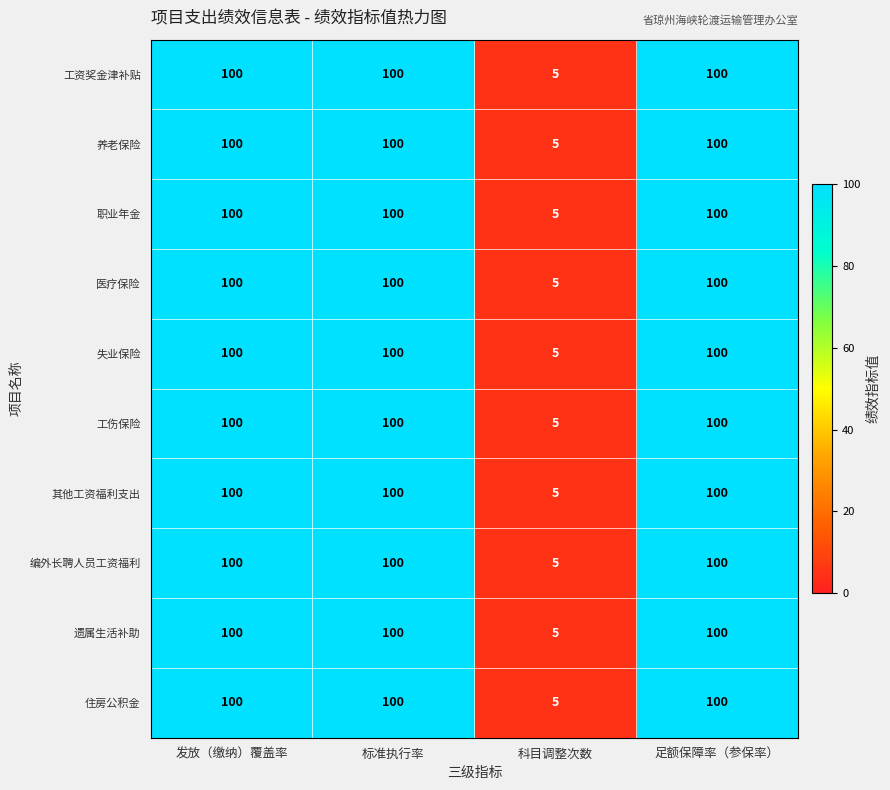

Is it true that 其他工资福利支出 equals 31 at 标准执行率?

False